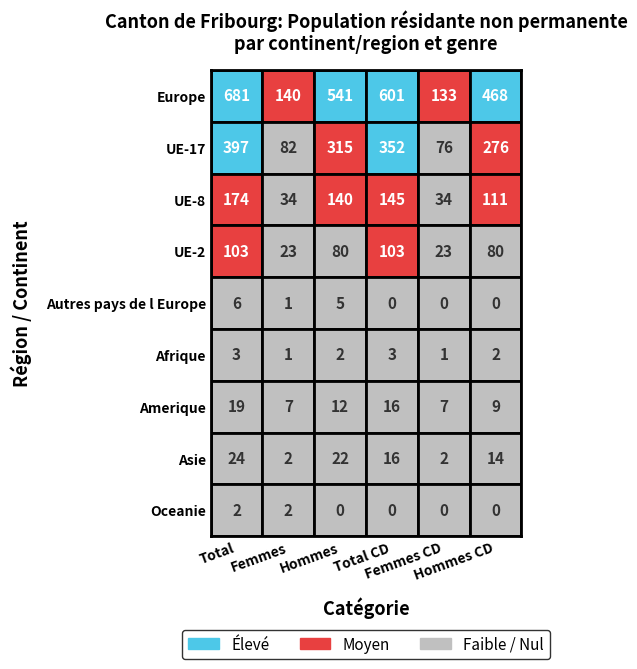

What is the difference between the highest and lowest values at 3?

601